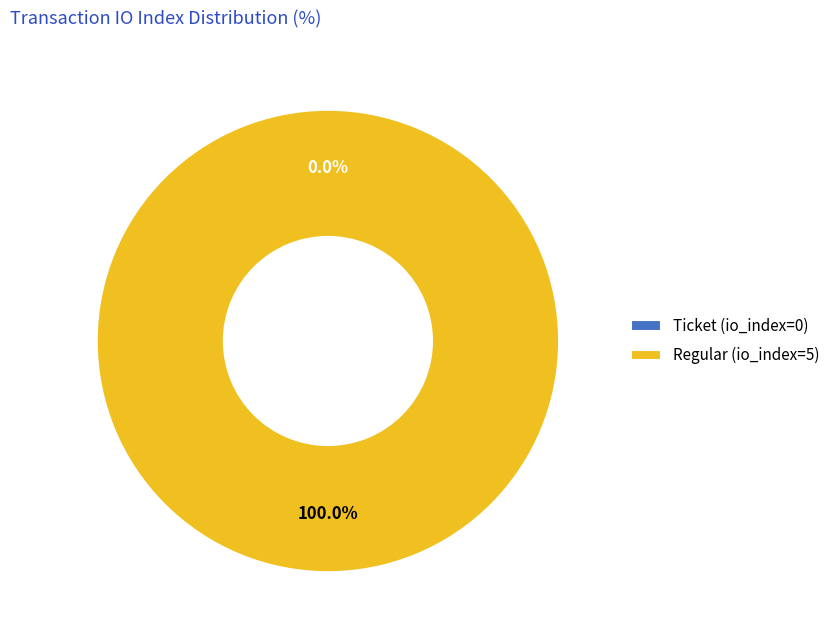

Which category has the biggest portion of the pie?

Regular (io_index=5)